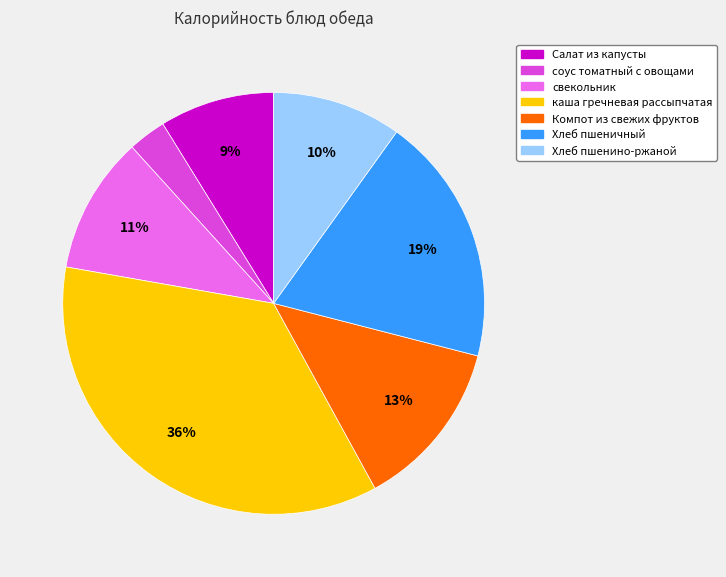

To the nearest percent, what is the average slice percentage?

14%